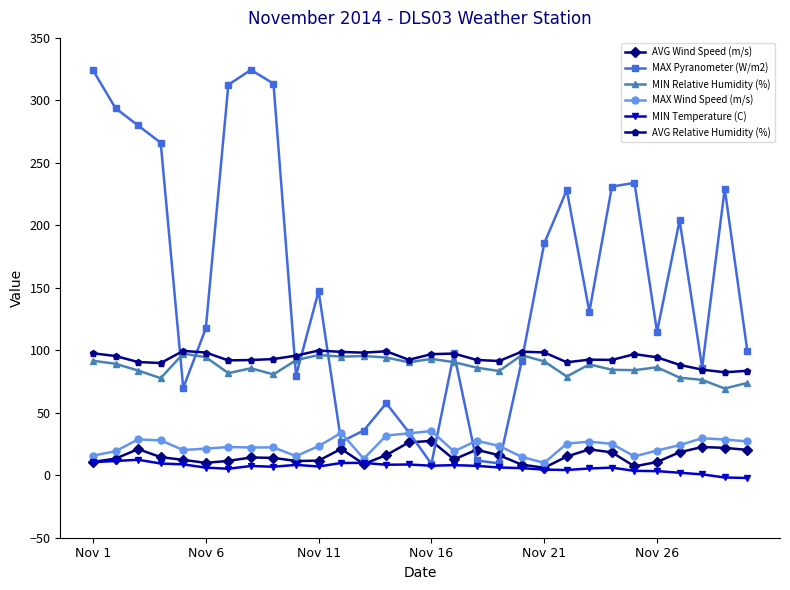

True or false: MIN Relative Humidity (%) has more than 1 points higher than both neighbors.

True